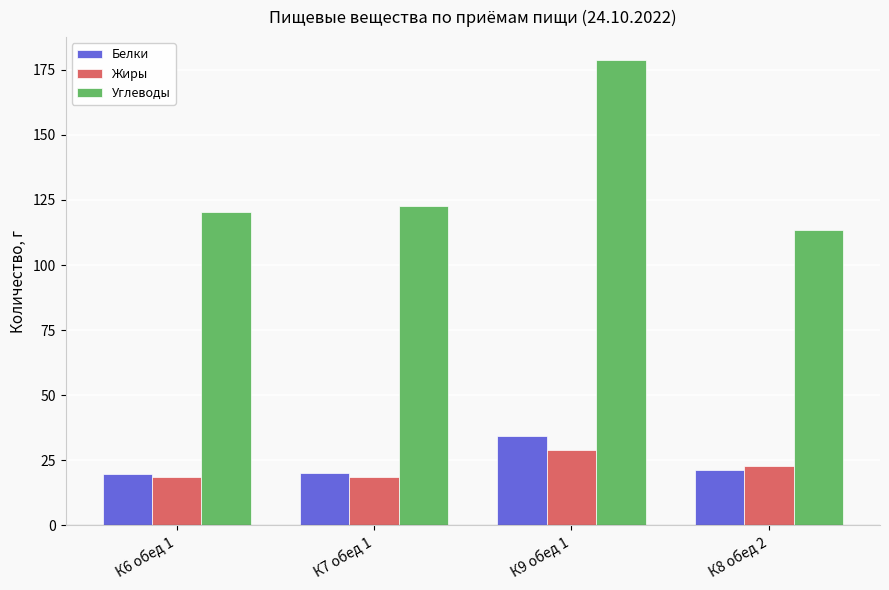

How many distinct data groups are displayed?

3